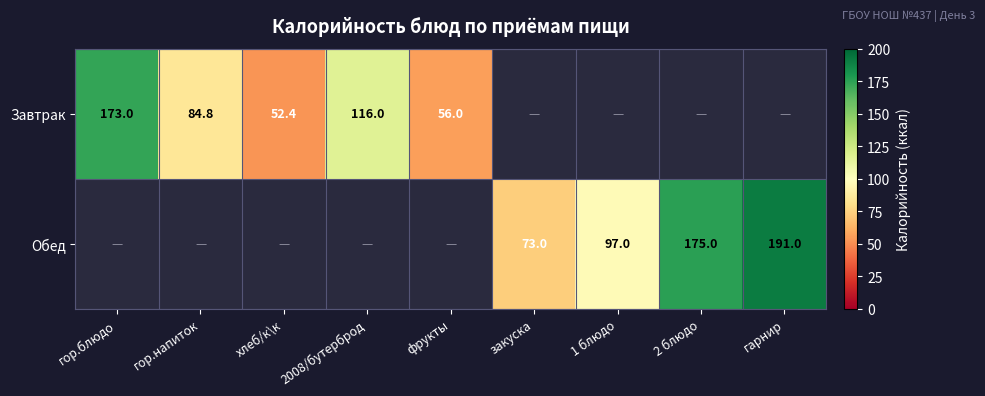

Is the value of Обед at 1 блюдо greater than the value of Завтрак at фрукты?

Yes